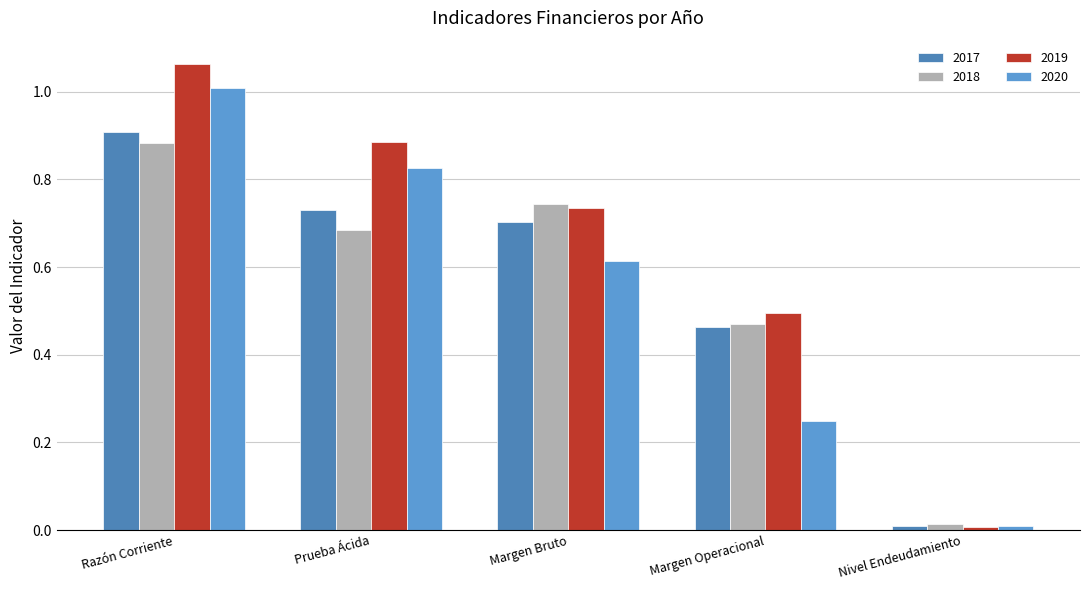

Between Razón Corriente and Prueba Ácida, which series saw the biggest shift?

2018